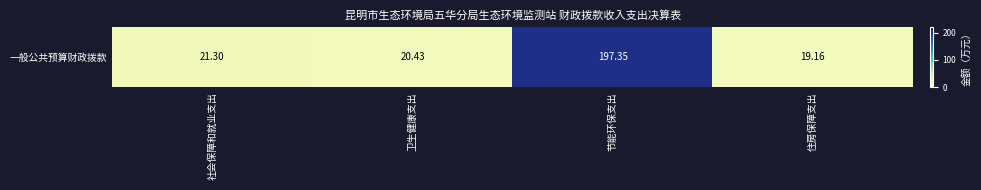

At which label does the data first exceed 21?

社会保障和就业支出